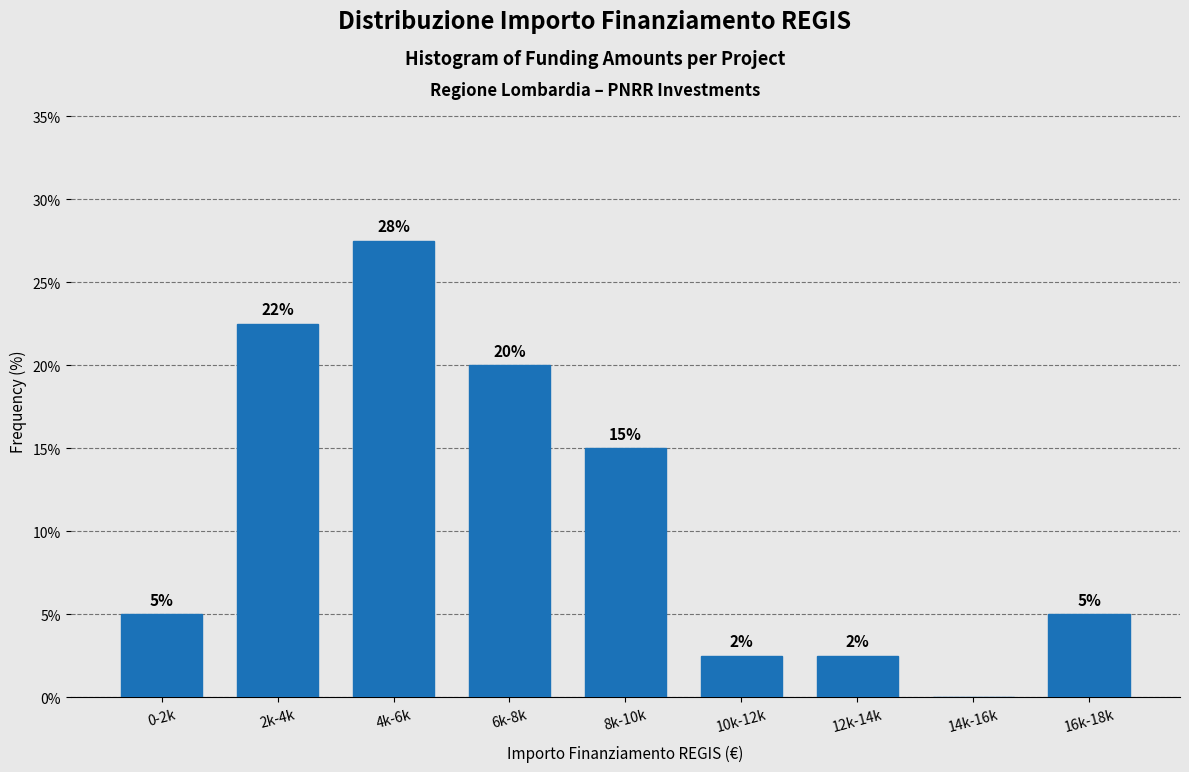

Which has a higher value, 12k-14k or 0-2k?

0-2k